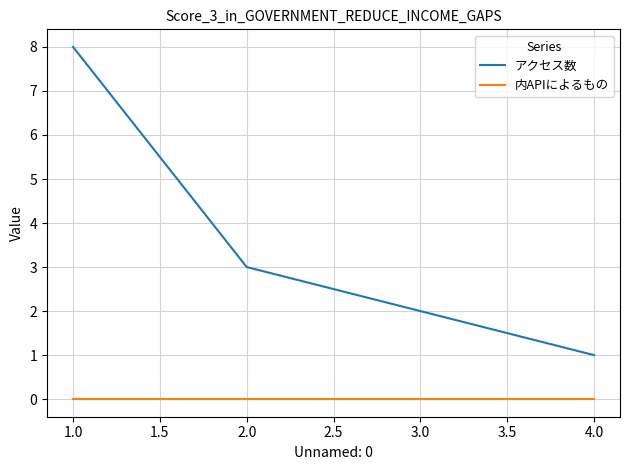

What position from the right is 4.0?

1